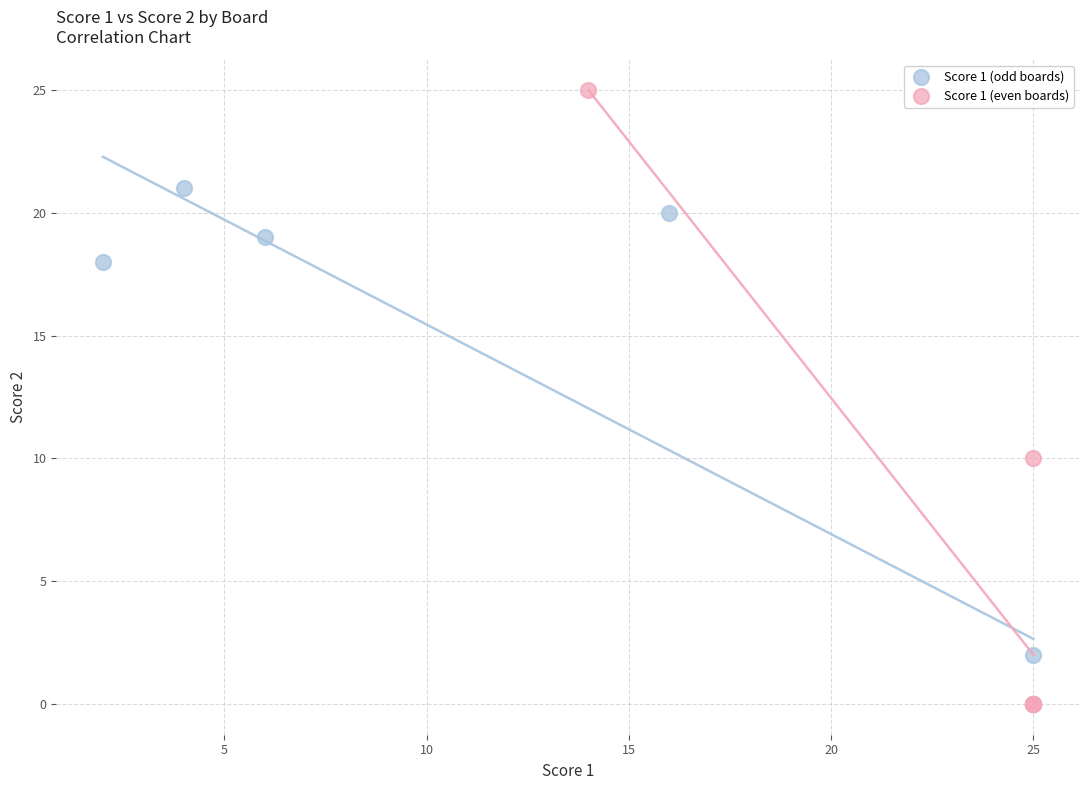

Which series contains the highest Y value?

Score 1 (even boards)